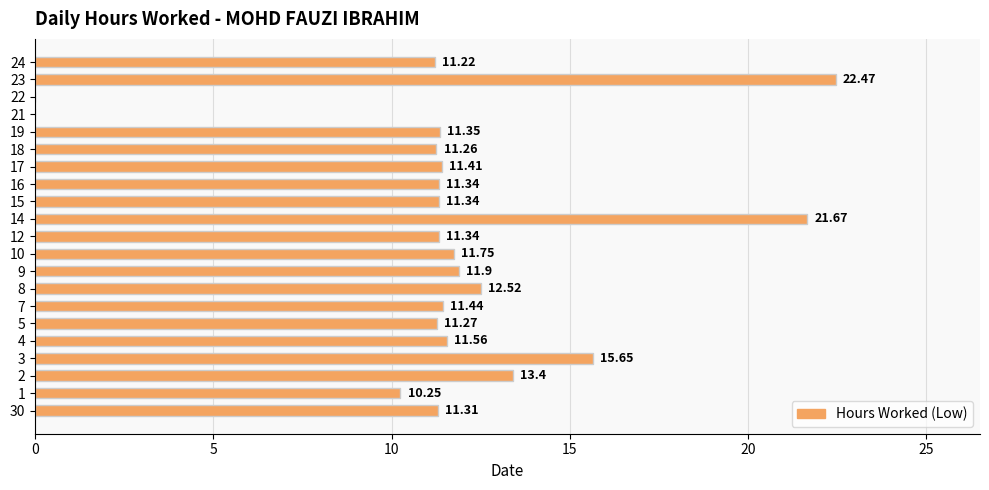

Are the bars grouped side by side (vs. stacked)?

No